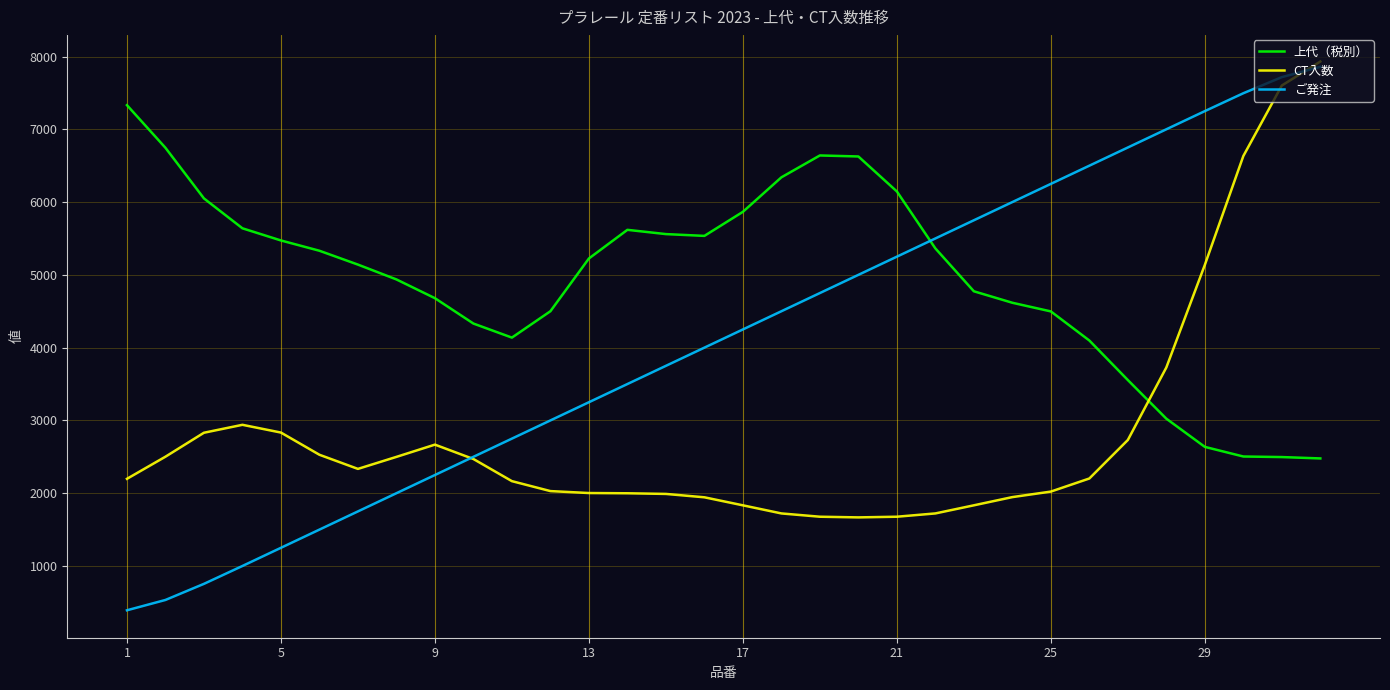

How many times do CT入数 and 上代（税別） cross each other?

1